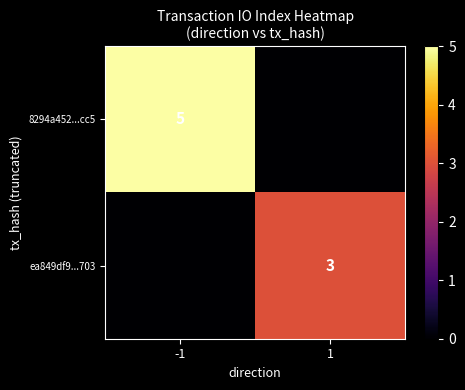

The ea849df9...703 series shows 3 at 1. True or false?

True